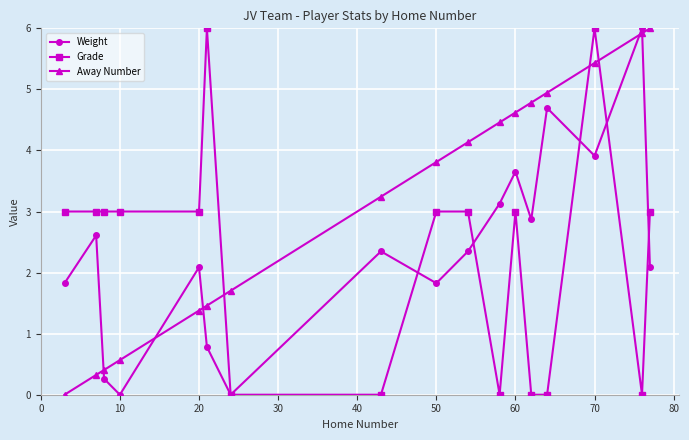

How many intersections are there between Grade and Away Number?

3